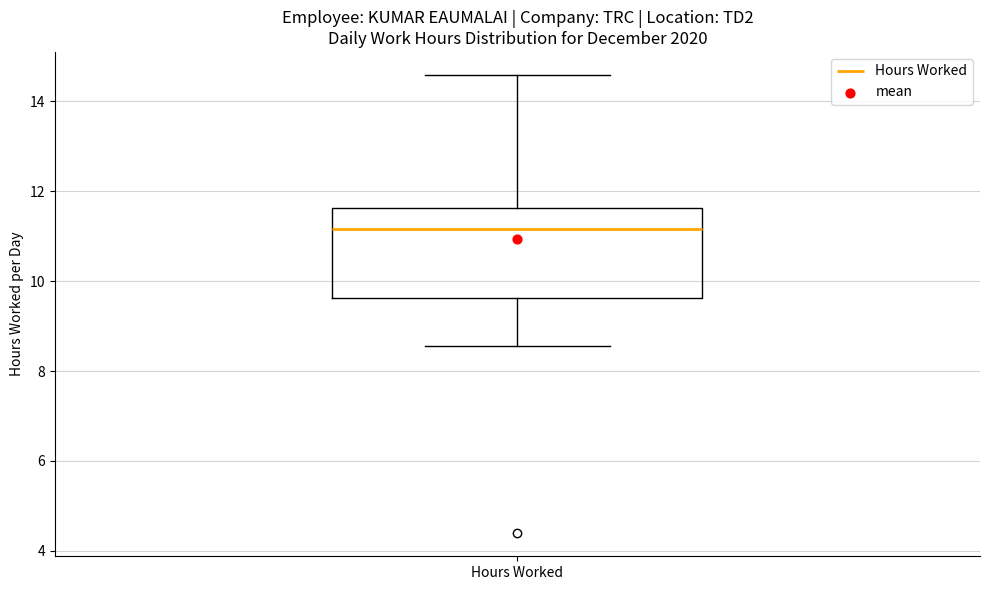

Transcribe this box plot: give where the median line is, the range the box spans, and where the two whiskers end, as read against the y-axis. The values are not printed on the chart, so give them approximately, as read against the axis.

median 11.2, box 9.6 to 11.6, whiskers 8.6 to 14.6